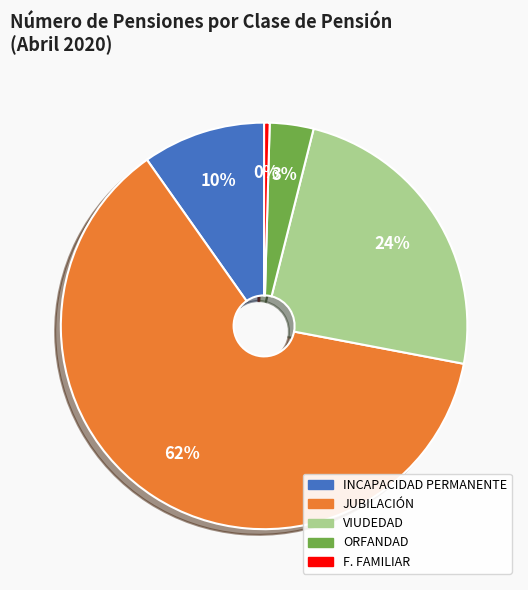

Which has a higher value, JUBILACIÓN or F. FAMILIAR?

JUBILACIÓN